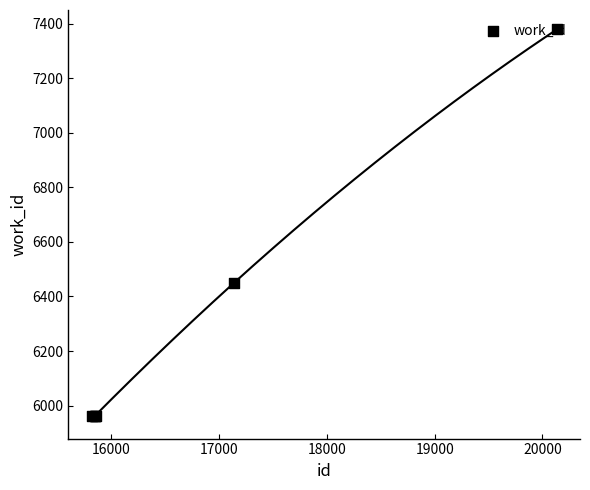

Which has a higher value, 20000 or 16000?

20000